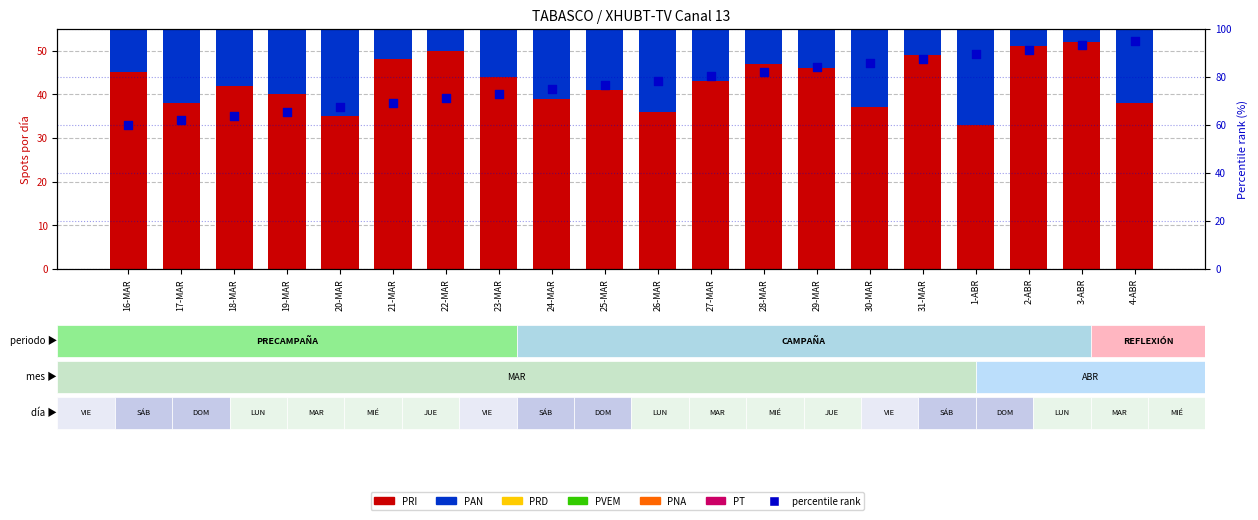

At how many categories does at least one series exceed 49?

3